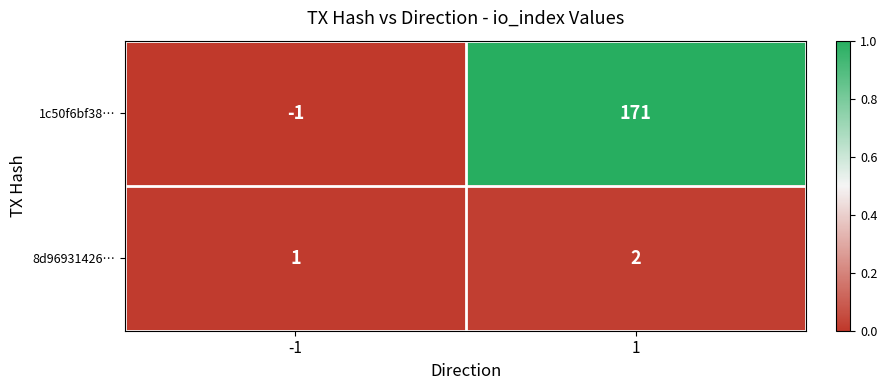

What value does the 1c50f6bf38… series have at 1, to the nearest 5?

170